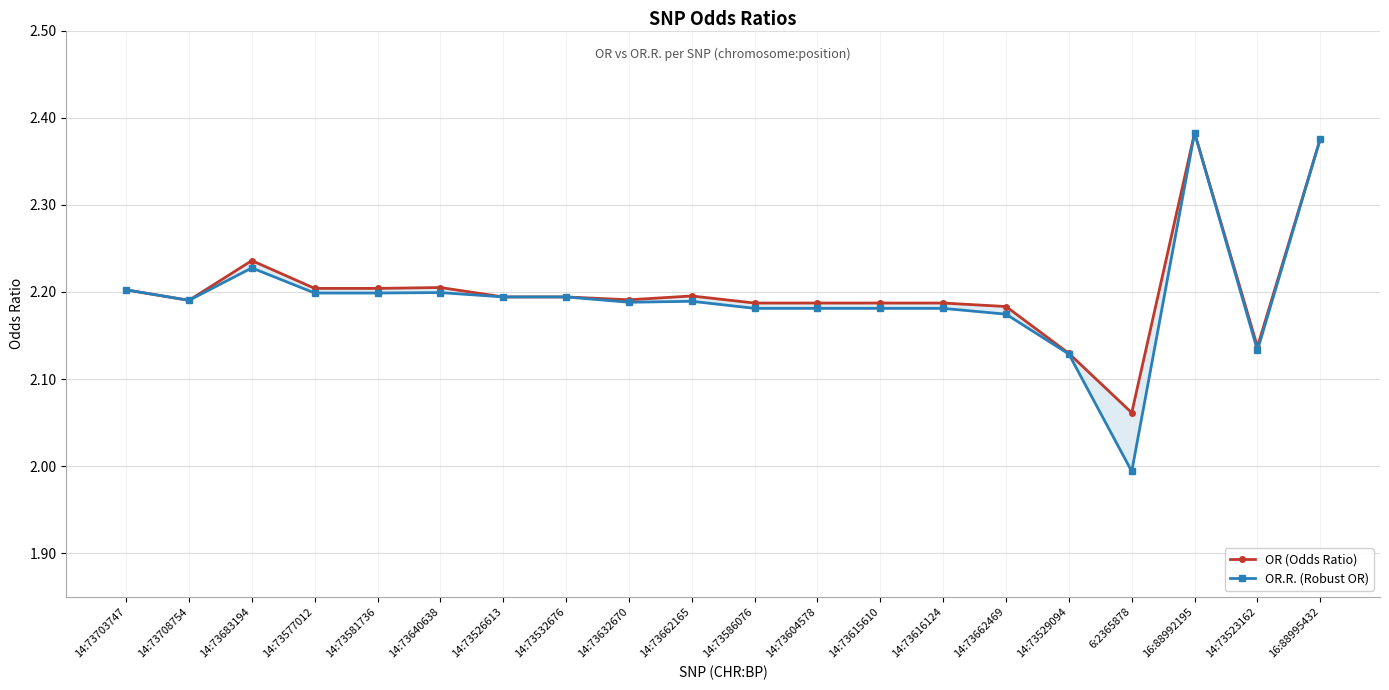

What is the label of the 12th point from the left?

14:73604578